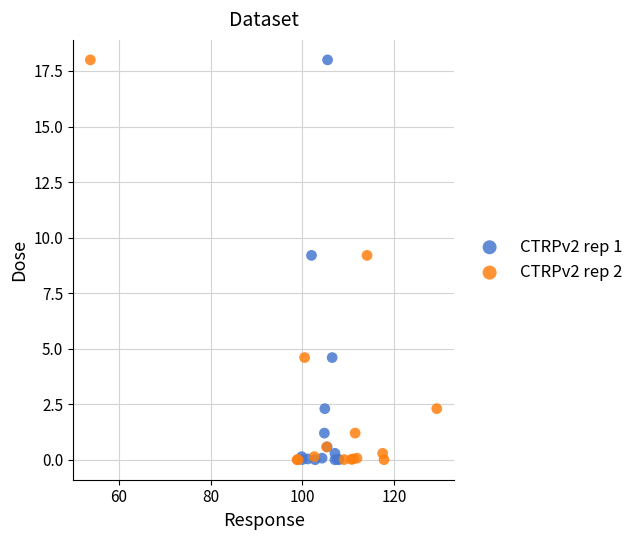

What are all the series names shown in the legend?

CTRPv2 rep 1, CTRPv2 rep 2